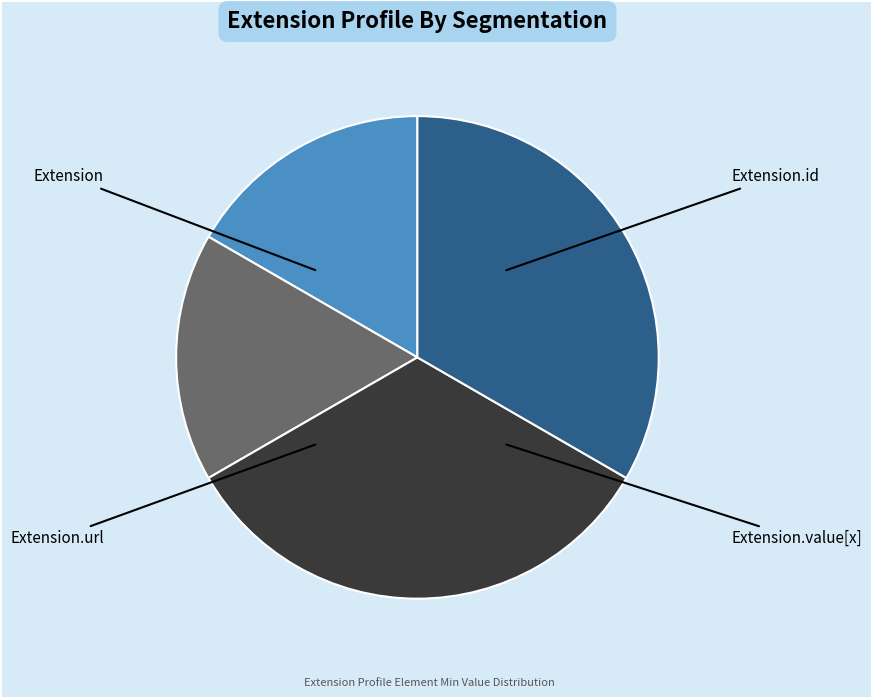

How many slices are in this pie chart?

4